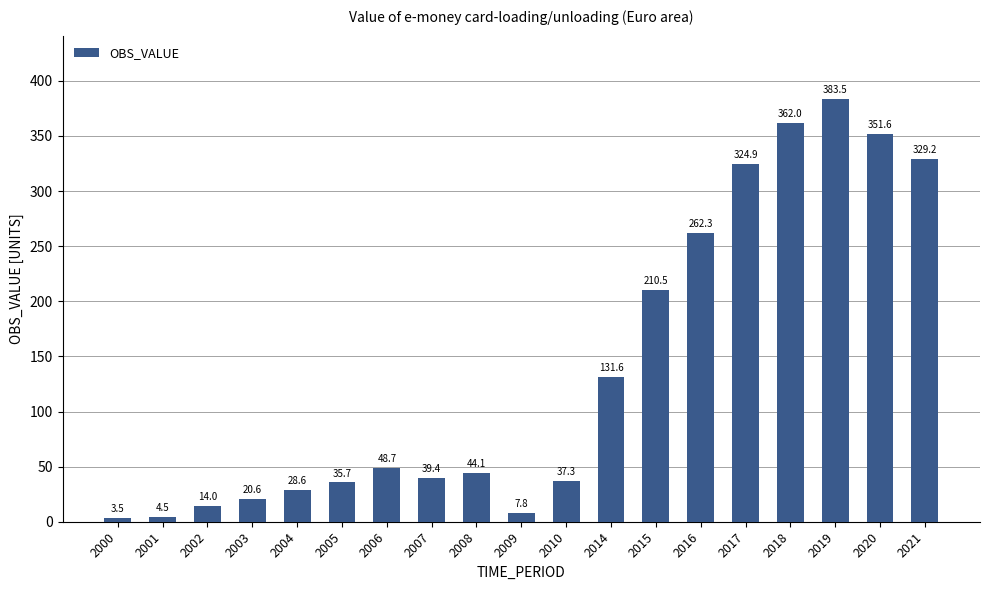

Does the chart contain any negative values?

No